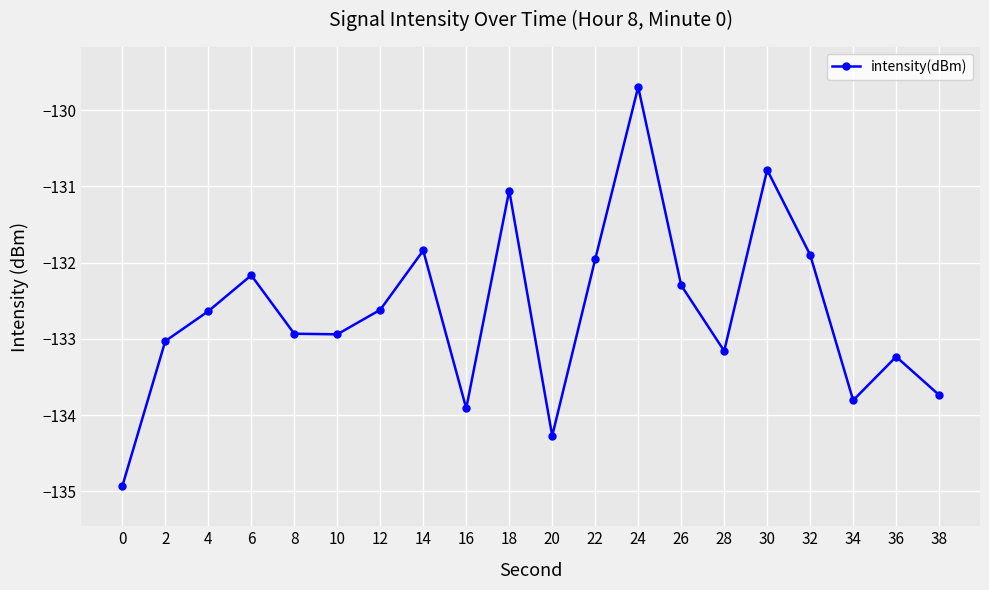

Read the value at 14.

-131.8